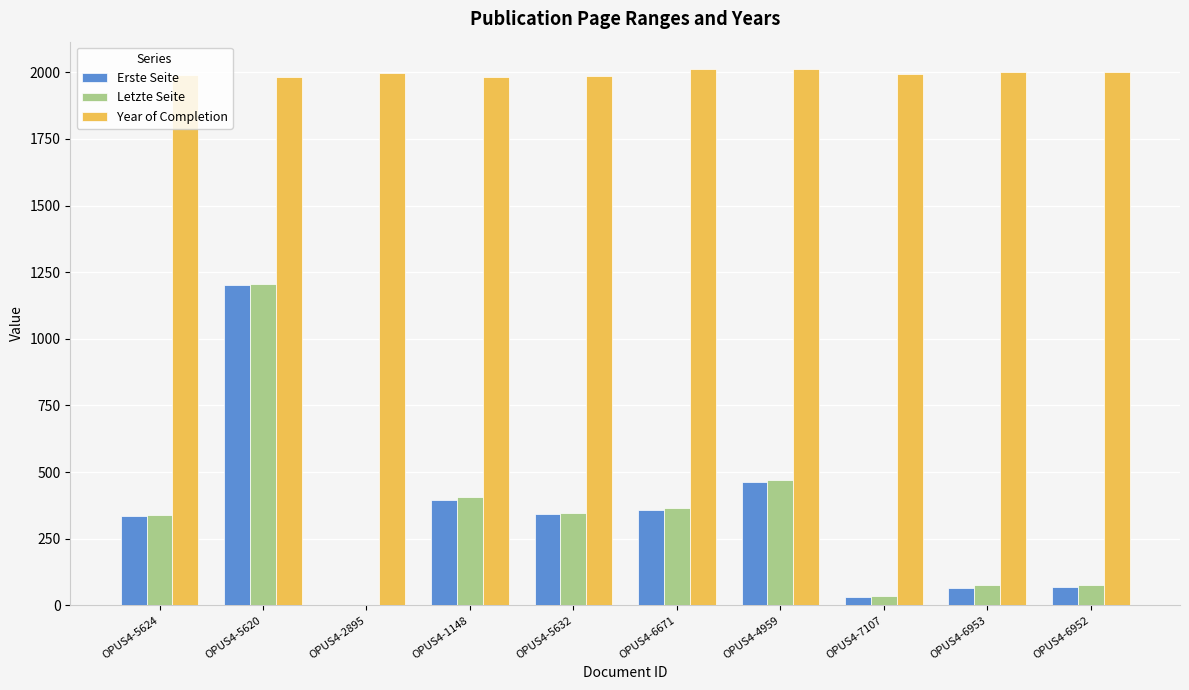

How many groups of bars are there?

10